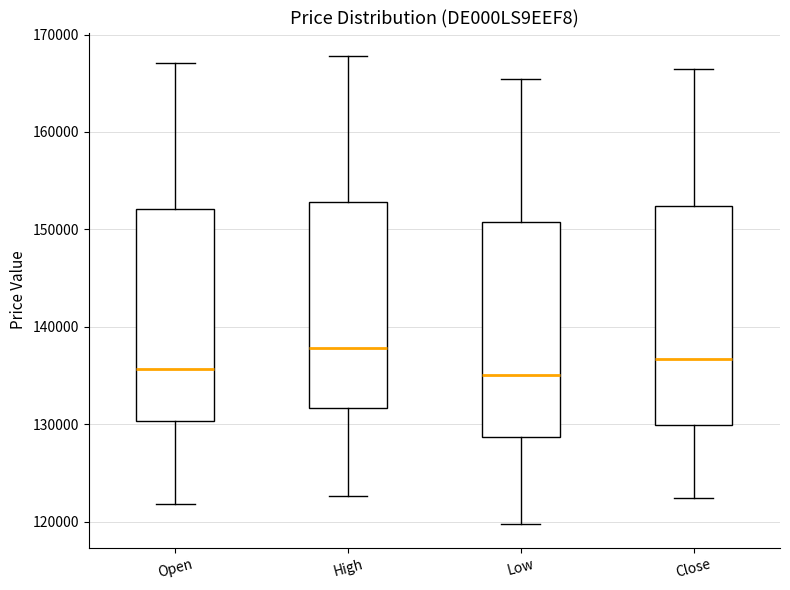

Reading left to right, transcribe this box plot: for each box, give where its median line is, the range the box spans, and where its two whiskers end, as read against the y-axis. The values are not printed on the chart, so give them approximately, as read against the axis.

Open: median 136000, box 130000 to 152000, whiskers 122000 to 167000
High: median 138000, box 132000 to 153000, whiskers 123000 to 168000
Low: median 135000, box 129000 to 151000, whiskers 120000 to 165000
Close: median 137000, box 130000 to 152000, whiskers 122000 to 167000